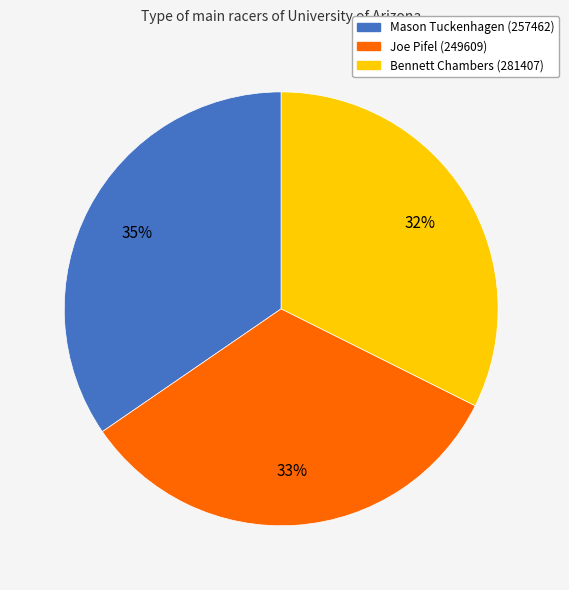

Which slice is the smallest?

Bennett Chambers (281407)